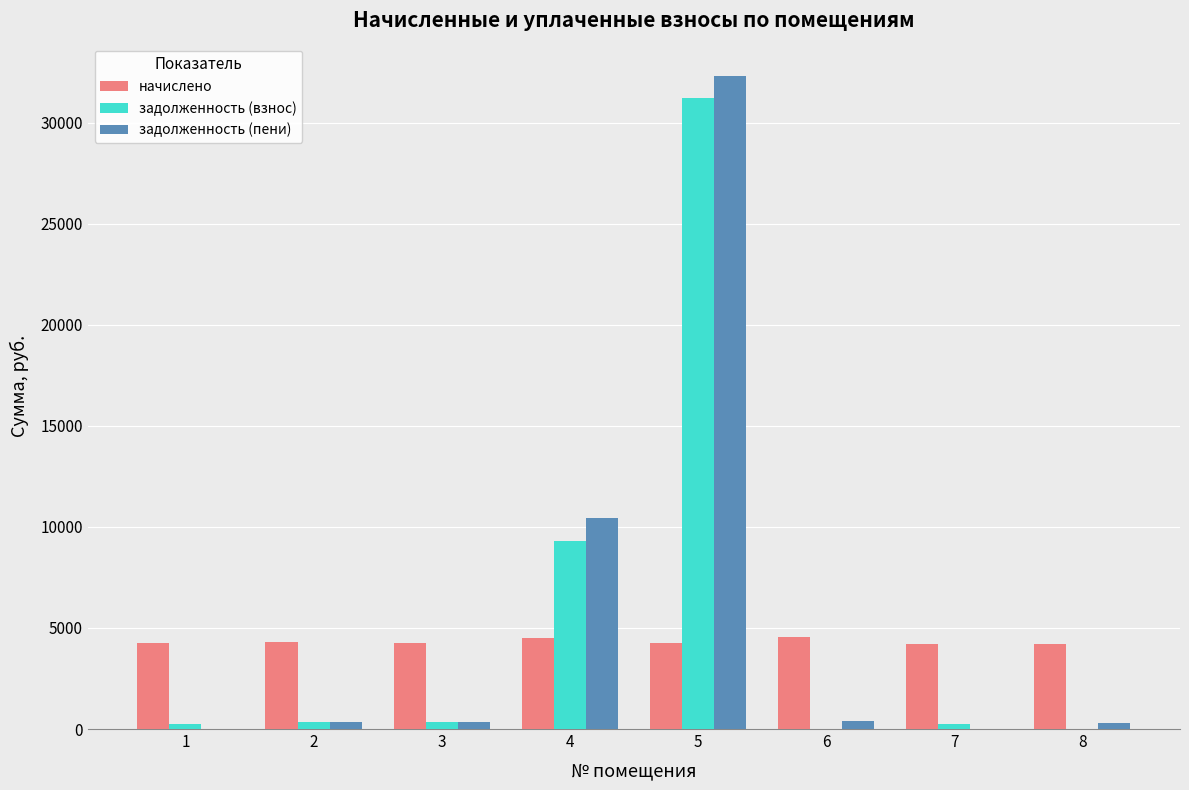

What is the greatest value displayed?

32287.1